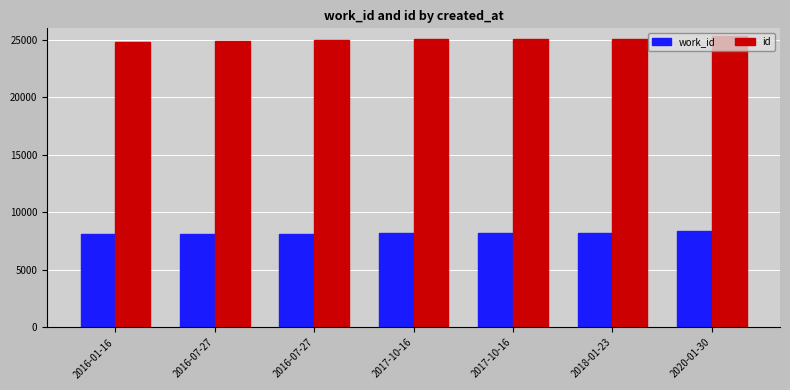

Reading left to right, what are all the values shown in this chart?

work_id: 2016-01-16=8123	2016-07-27=8160	2016-07-27=8163	2017-10-16=8235	2017-10-16=8236	2018-01-23=8248	2020-01-30=8345
id: 2016-01-16=24797	2016-07-27=24942	2016-07-27=24945	2017-10-16=25097	2017-10-16=25098	2018-01-23=25116	2020-01-30=25296